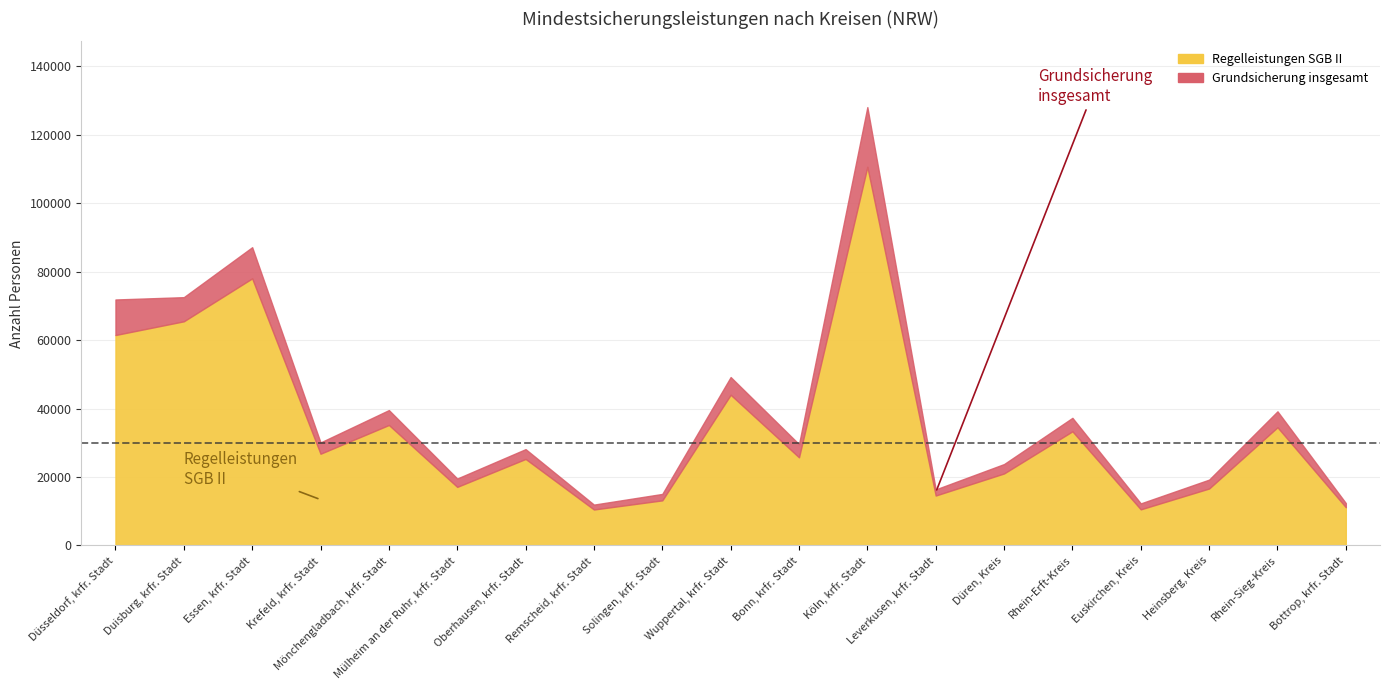

At which category does Grundsicherung insgesamt reach its first local peak?

Essen, krfr. Stadt